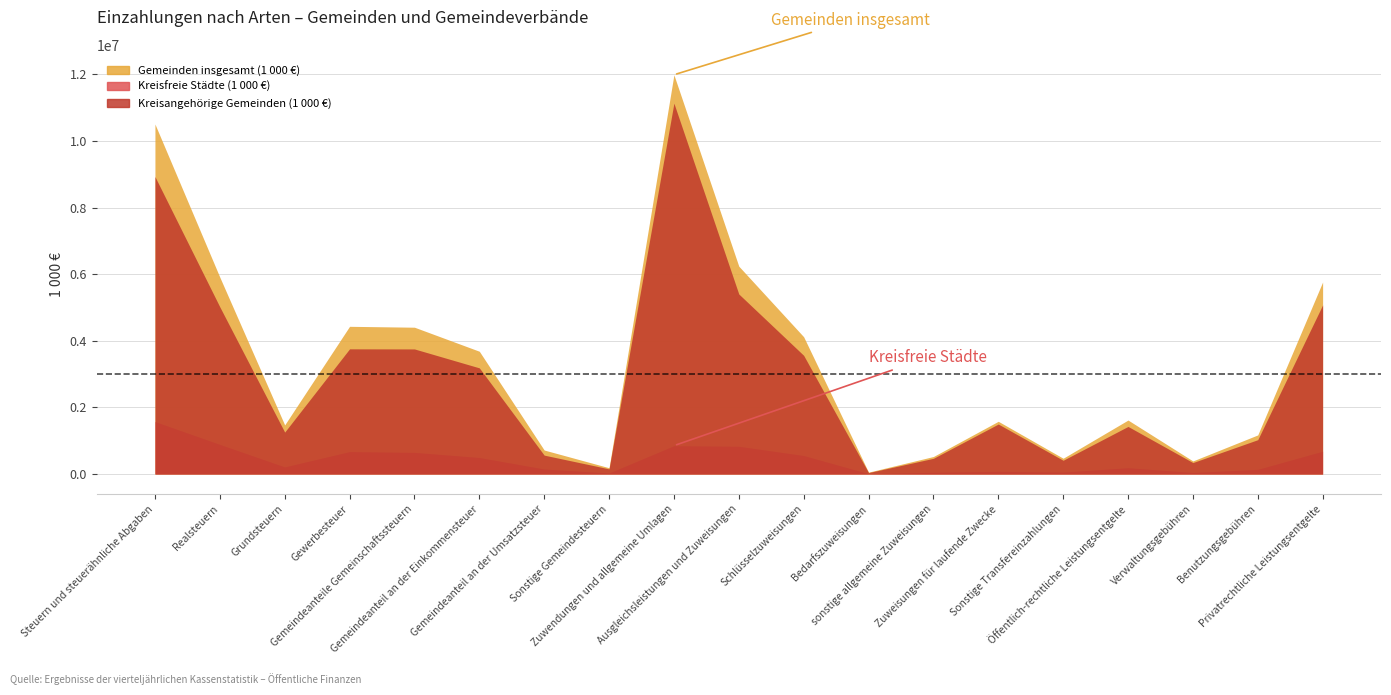

Which category has the lowest value in the Gemeinden insgesamt (1 000 €) series?

Bedarfszuweisungen